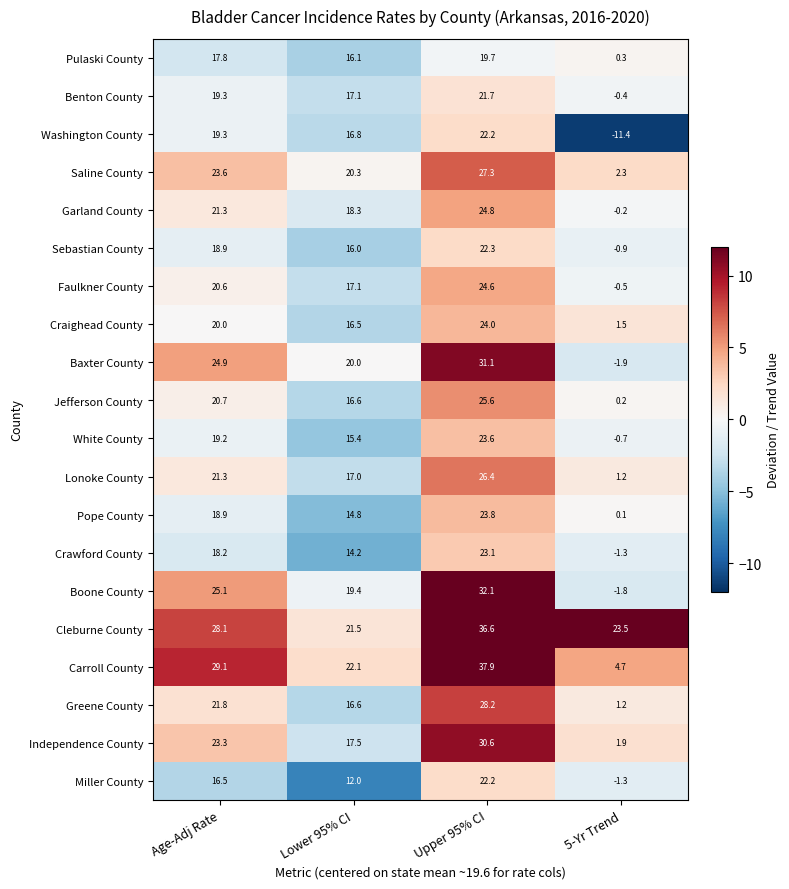

How many data points in Carroll County are above 29?

2